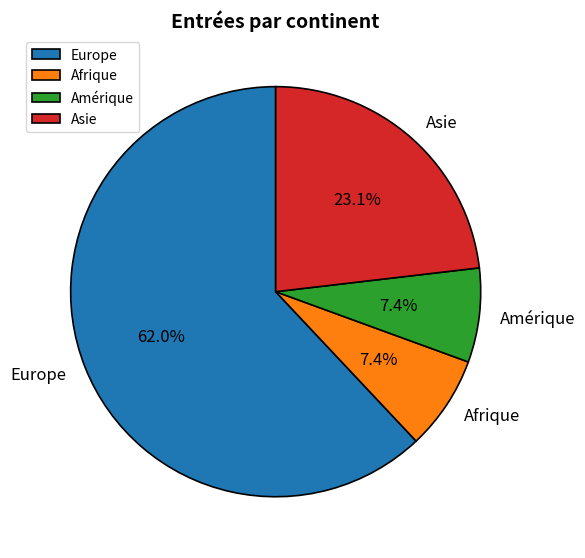

Does Amérique account for over 50% of the chart?

No